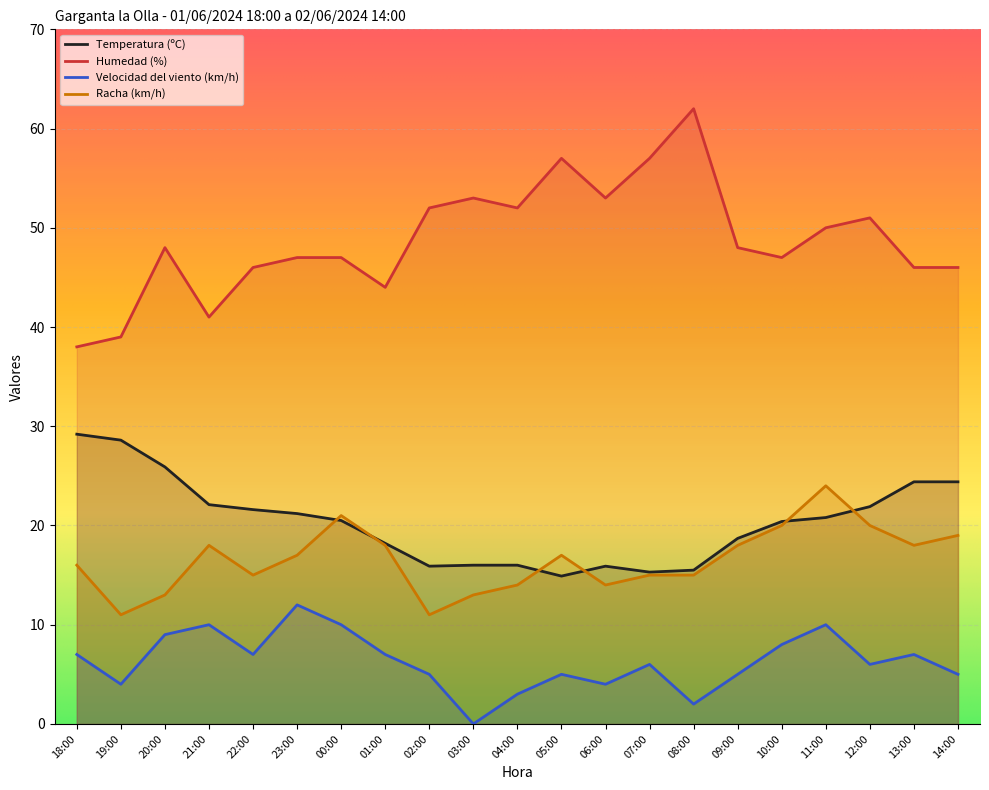

What value does the Racha (km/h) series have at 00:00?

21.0